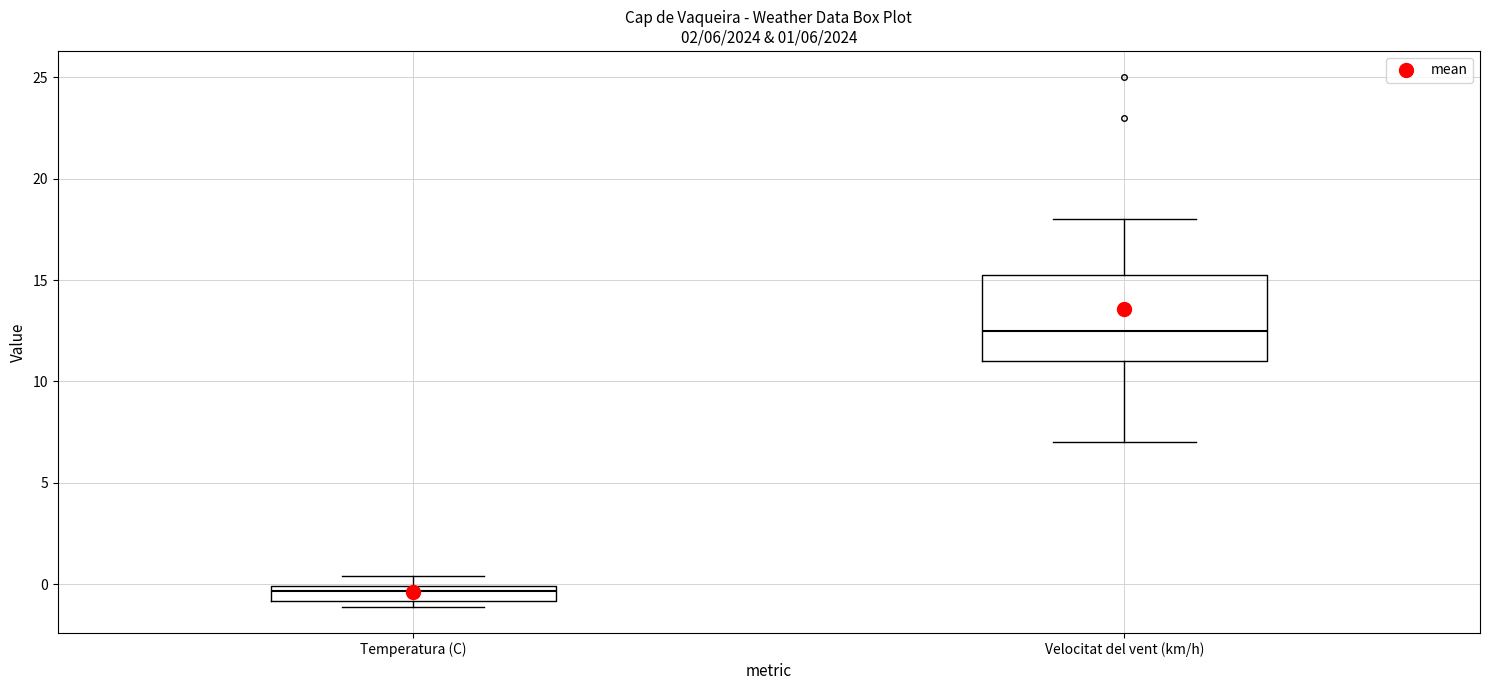

Which box has the lowest median line?

Temperatura (C)